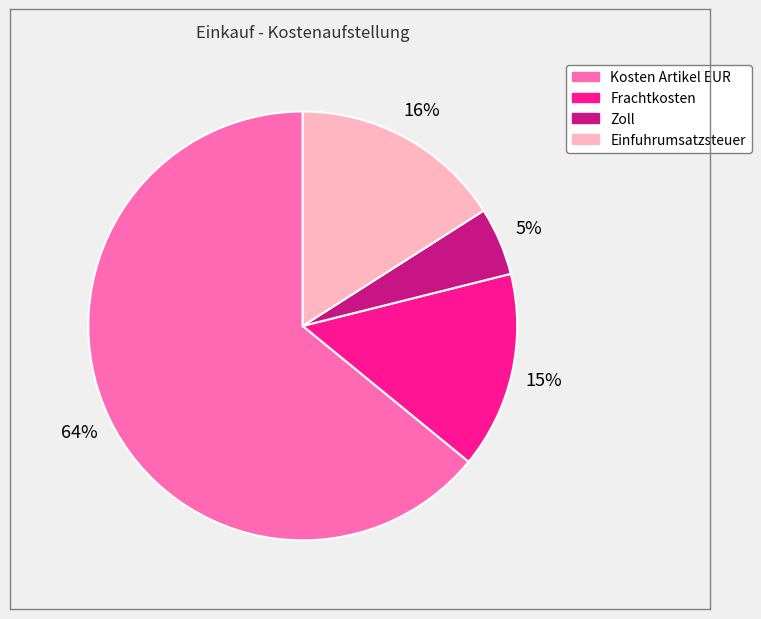

True or false: Zoll accounts for 1% of the total.

False